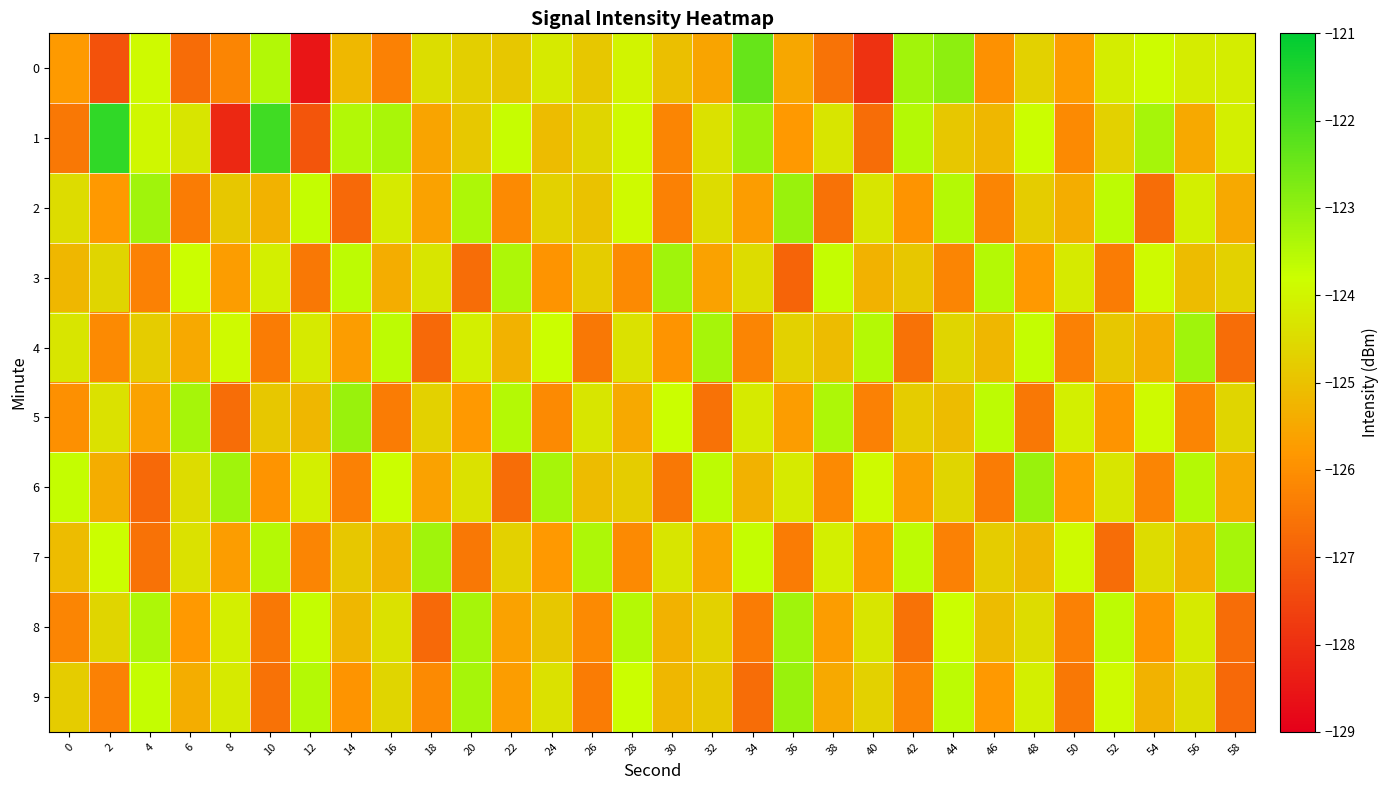

What is the greatest value displayed?

-121.7